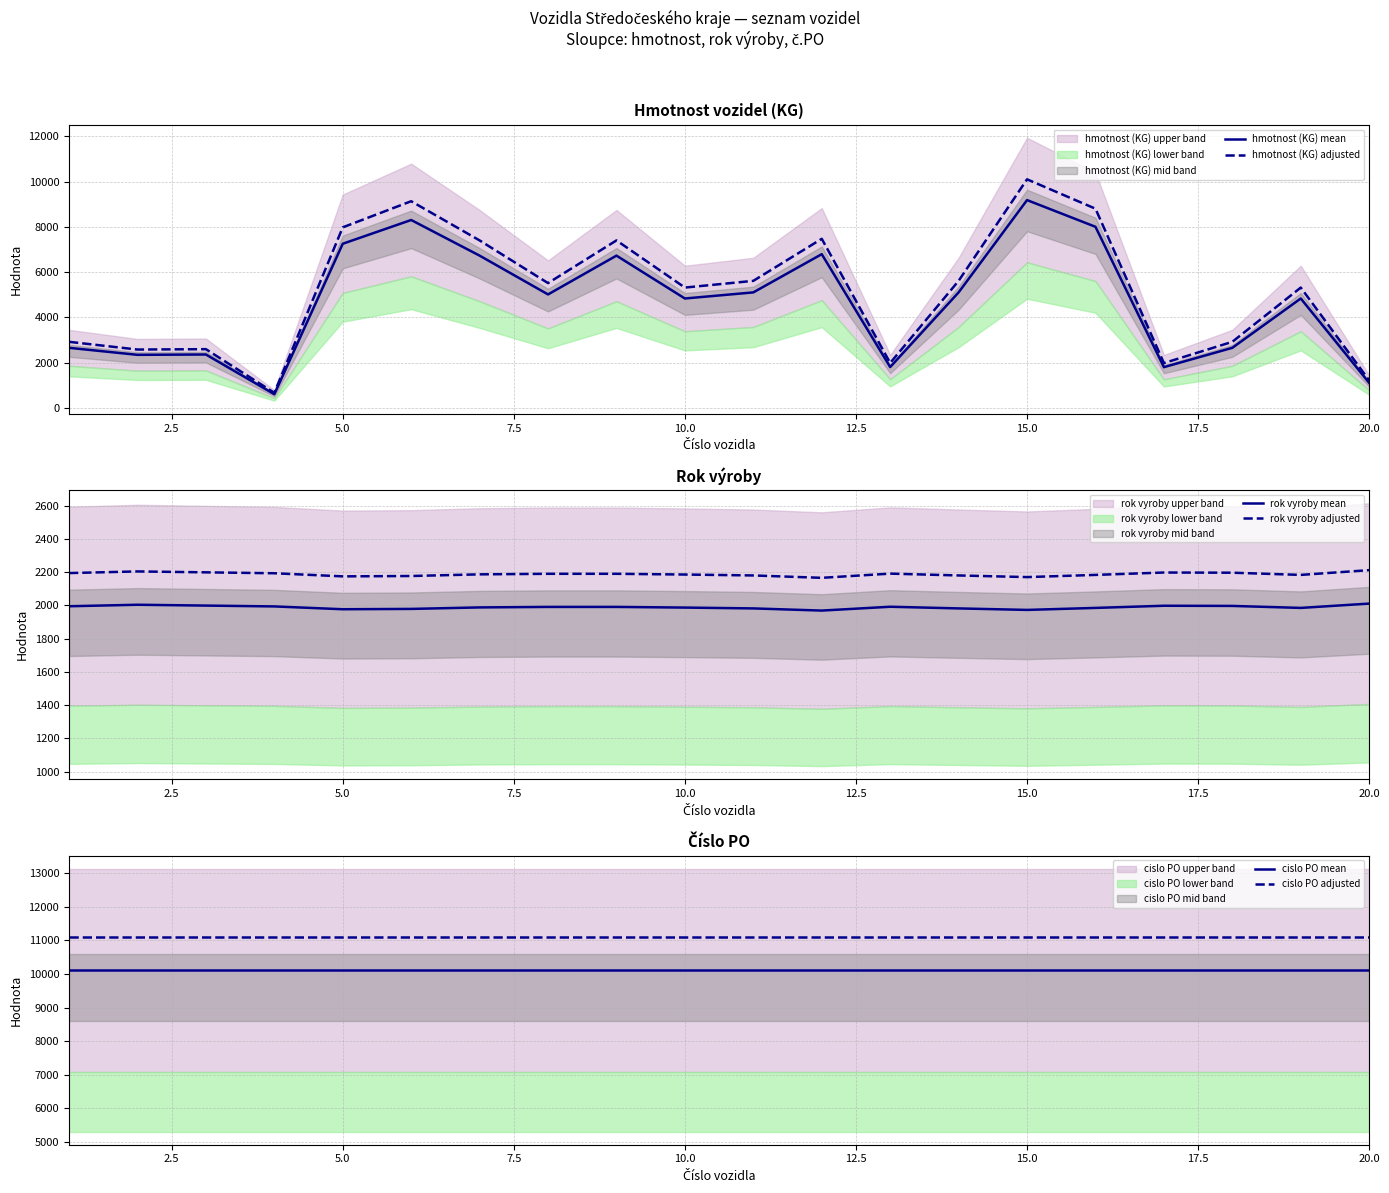

The value of hmotnost (KG) adjusted at 20.0 is 1883.5. True or false?

False